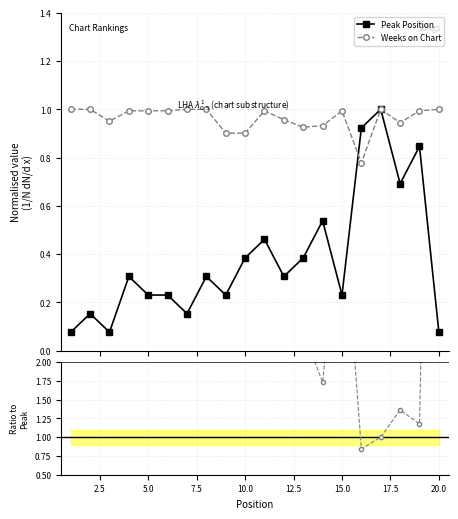

True or false: Peak Position has more than 0 interior local peaks.

True